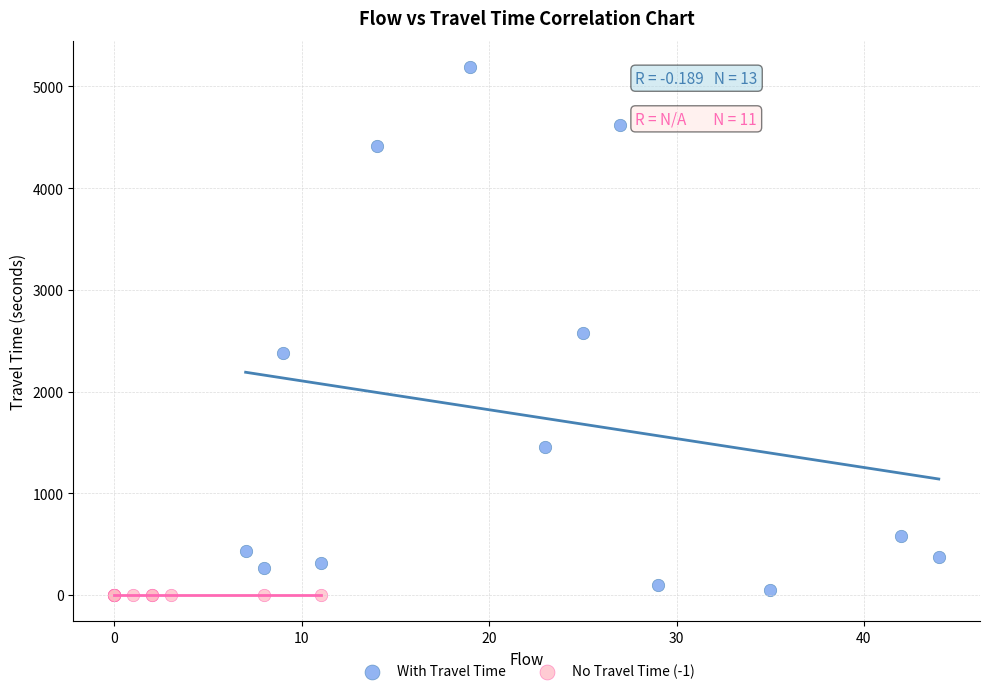

Which series reaches the maximum Y coordinate?

With Travel Time